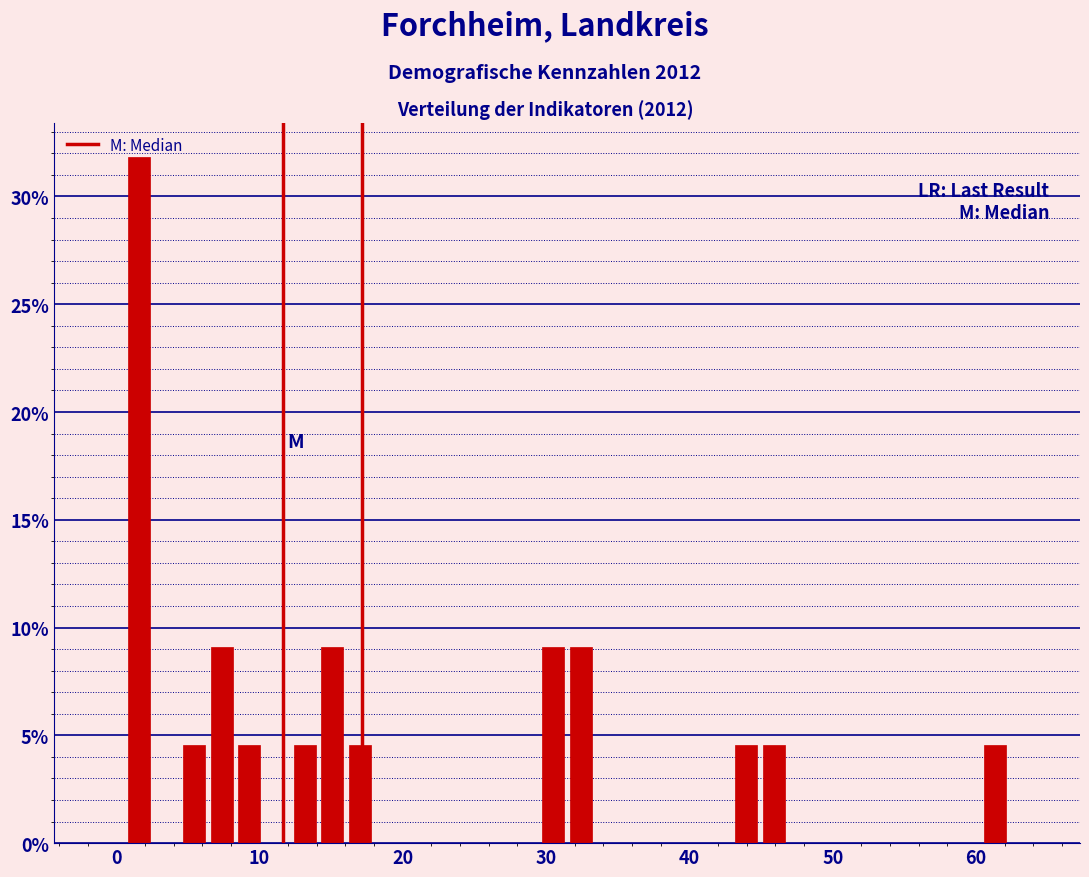

Read against the x-axis, roughly where is the centre of the tallest bar?

2